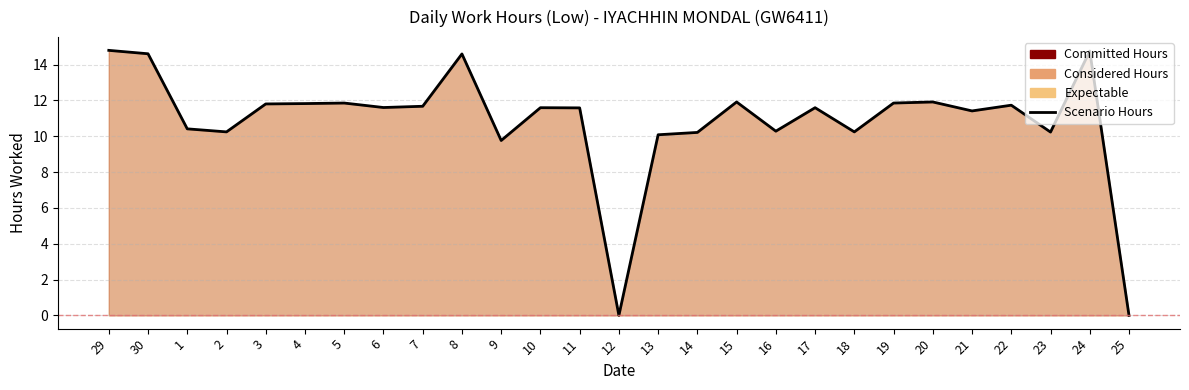

What is the value of the 8th point from the left?

11.6